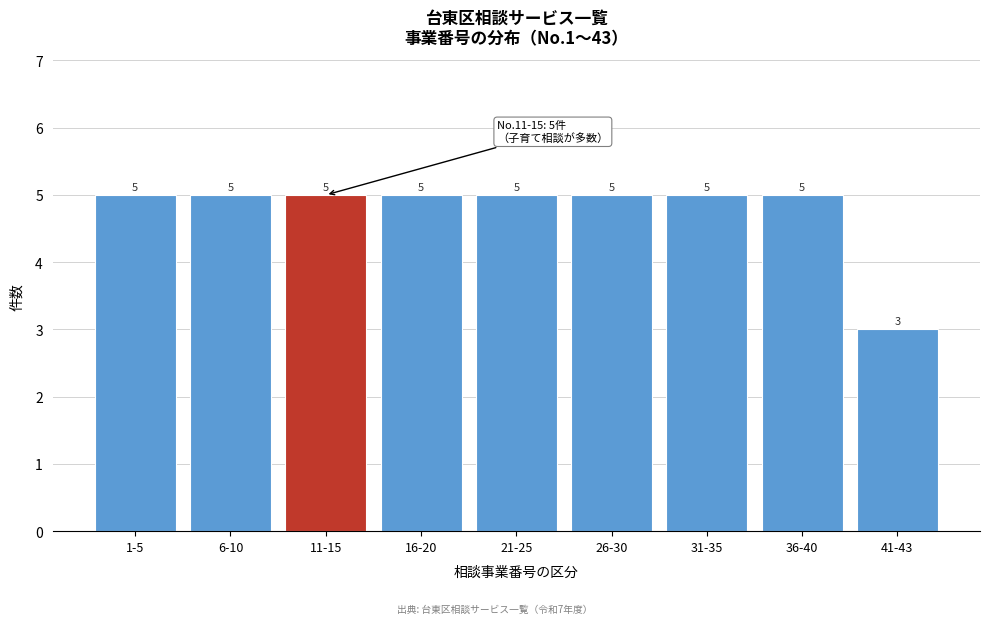

Reading left to right, what are all the values shown in this chart?

5	5	5	5	5	5	5	5	3